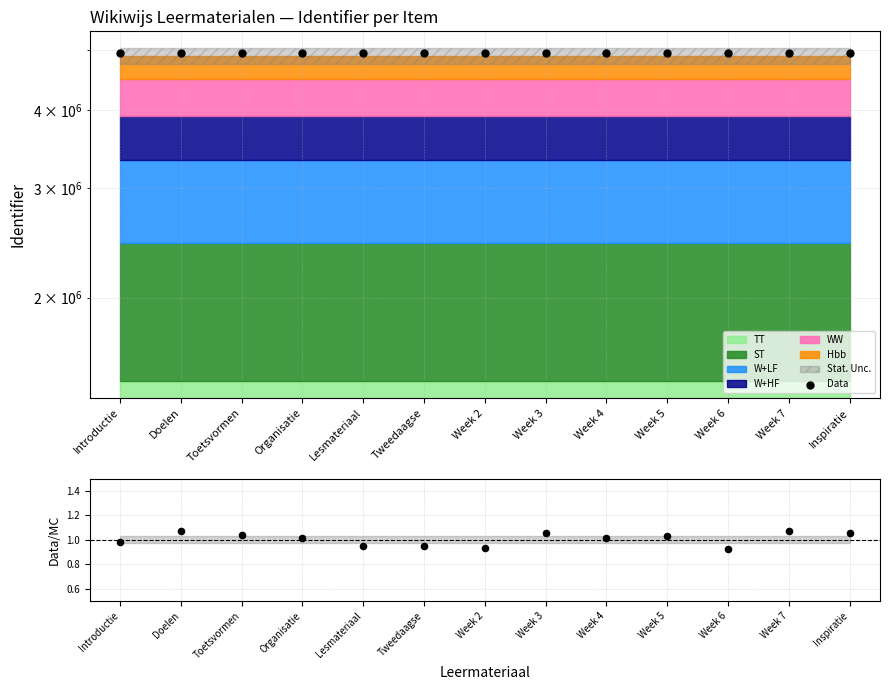

What is the total value across all series at Introductie?

4939768.6